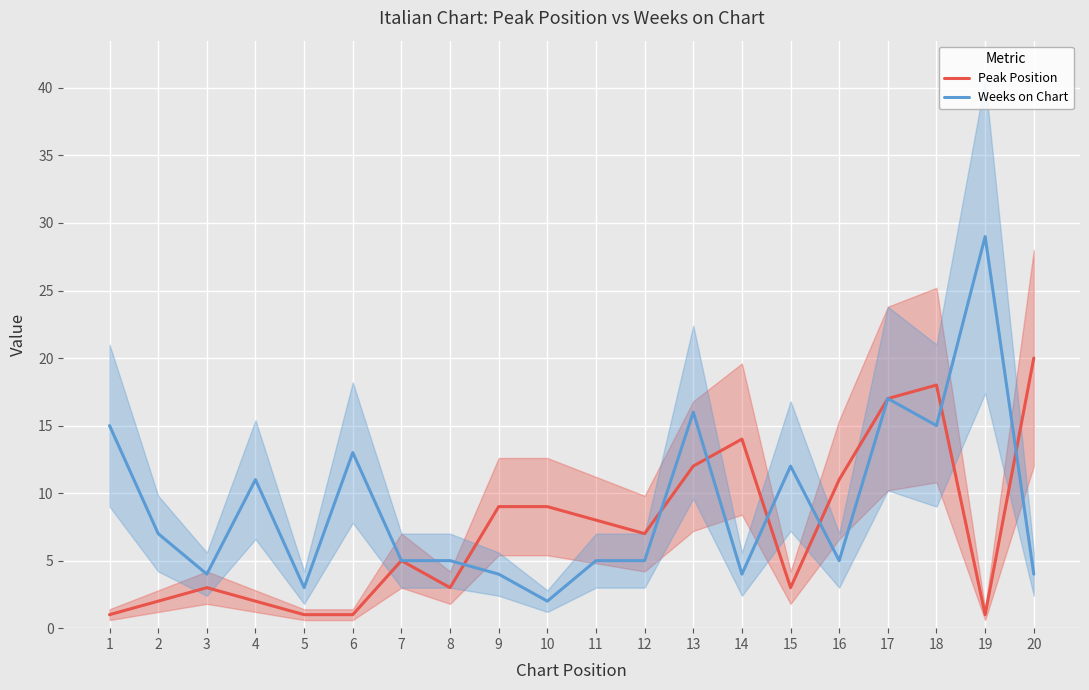

True or false: Peak Position has a value of 11 at 16.

True